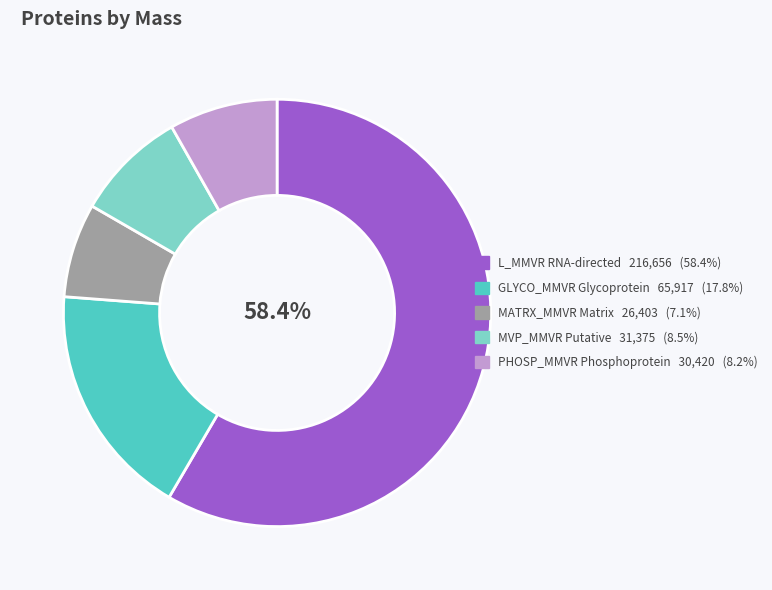

Does any single category account for the majority?

Yes